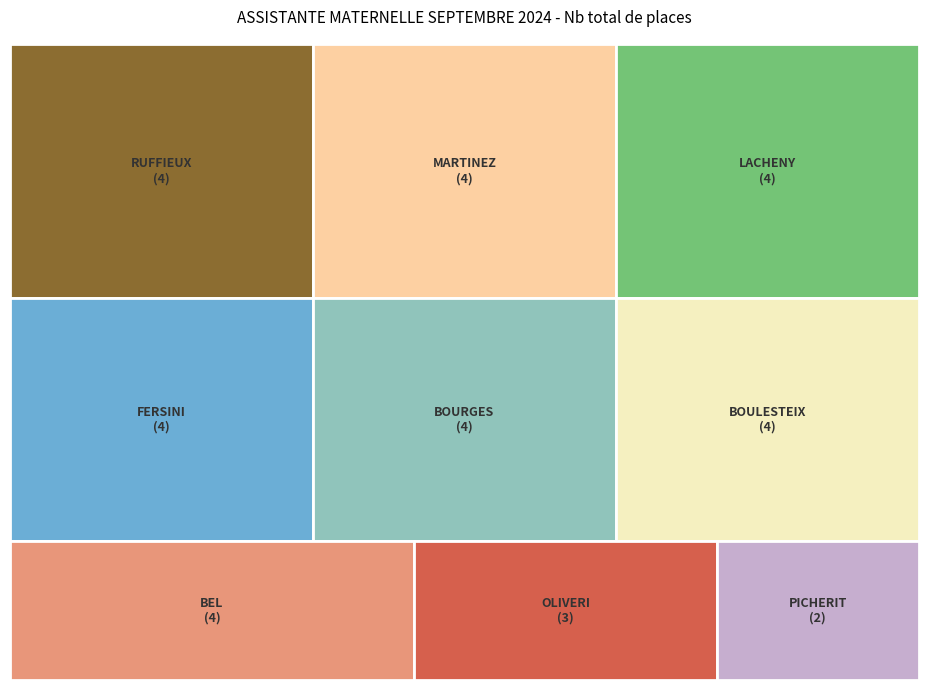

Combined, what portion of the pie is BOULESTEIX and LACHENY?

24.2%